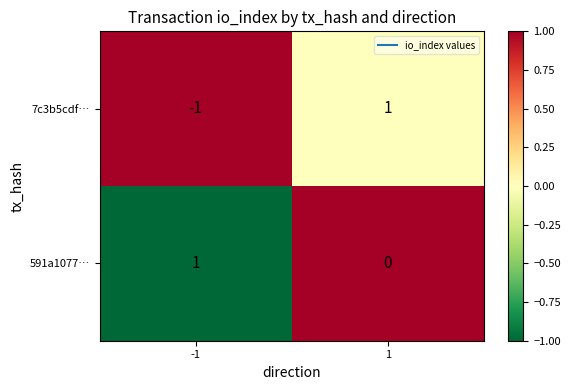

Which series has the largest total across all categories?

591a1077…